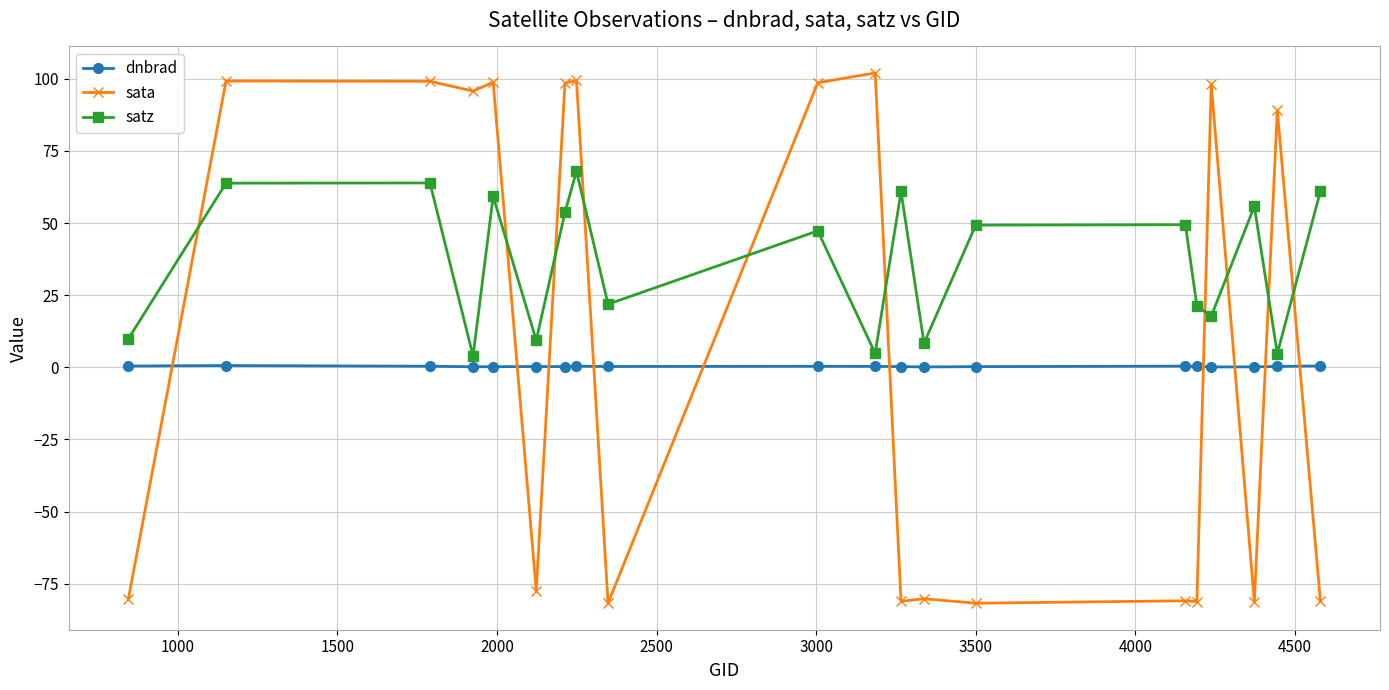

What is the minimum value for sata?

-81.8